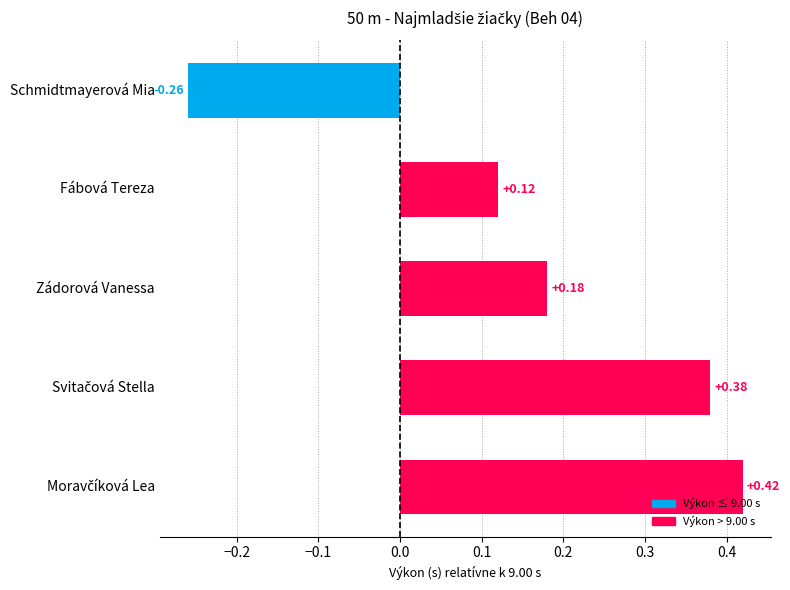

How many distinct data groups are displayed?

1